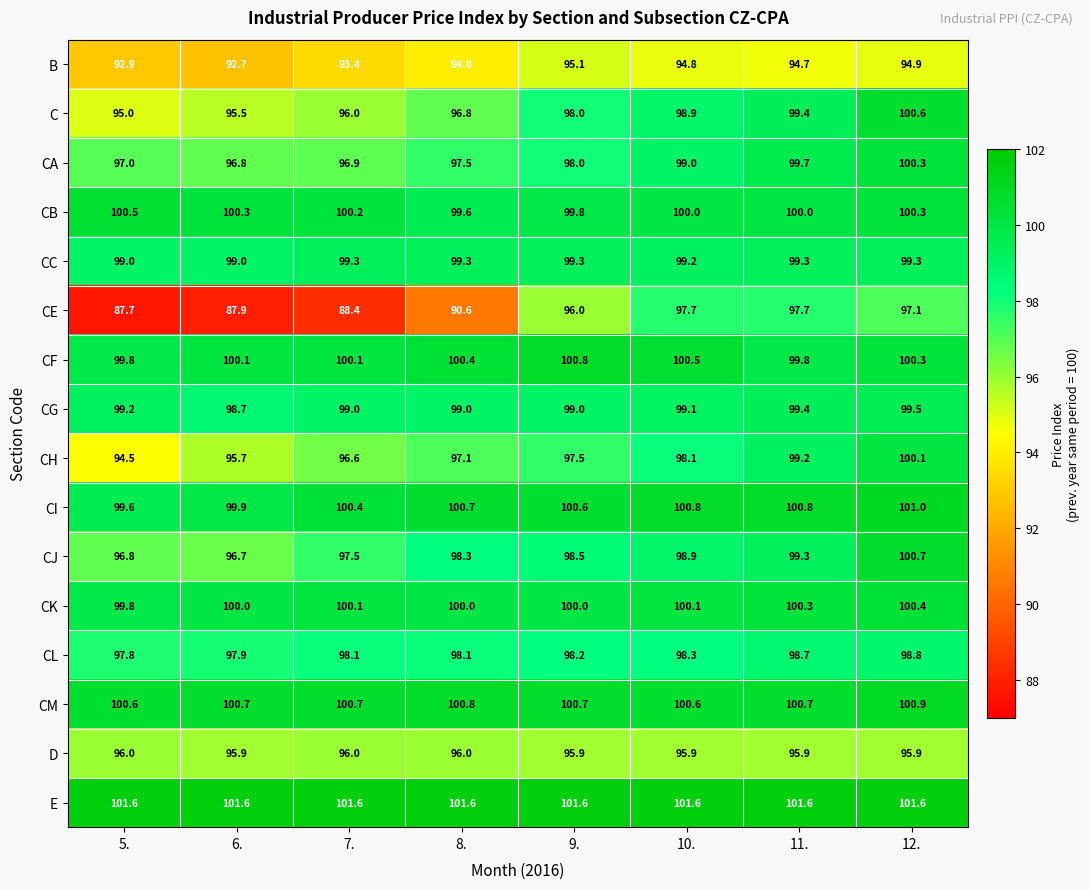

At 8., list the series in order from largest to smallest.

E, CM, CI, CF, CK, CB, CC, CG, CJ, CL, CA, CH, C, D, B, CE